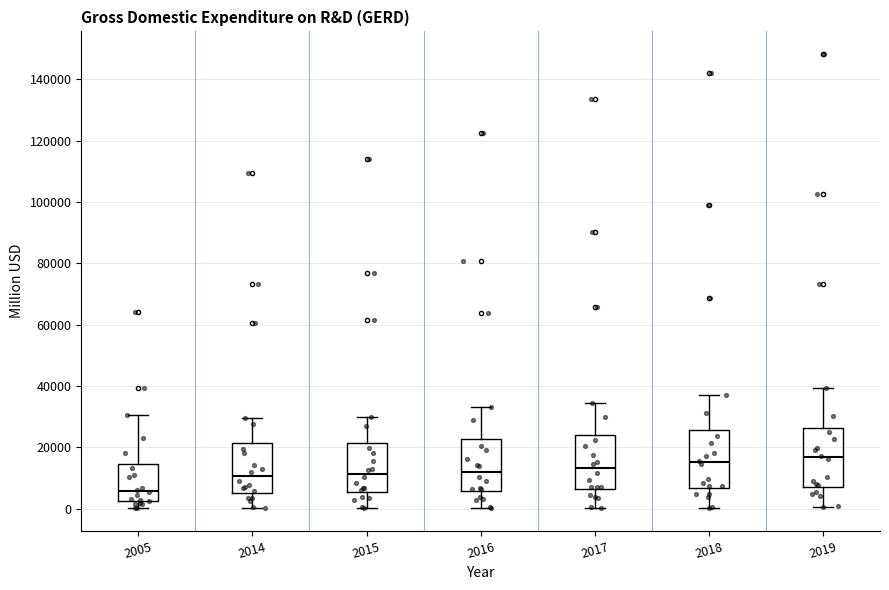

Reading left to right, read every box against the y-axis: the position of its median line, the range the box covers, and the ends of its whiskers. The values are not printed on the chart, so give them approximately, as read against the axis.

2005: median 6000, box 2000 to 14000, whiskers 0 to 30000
2014: median 10000, box 6000 to 22000, whiskers 0 to 30000
2015: median 12000, box 6000 to 22000, whiskers 0 to 30000
2016: median 12000, box 6000 to 22000, whiskers 0 to 34000
2017: median 14000, box 6000 to 24000, whiskers 0 to 34000
2018: median 16000, box 6000 to 26000, whiskers 0 to 38000
2019: median 16000, box 8000 to 26000, whiskers 0 to 40000